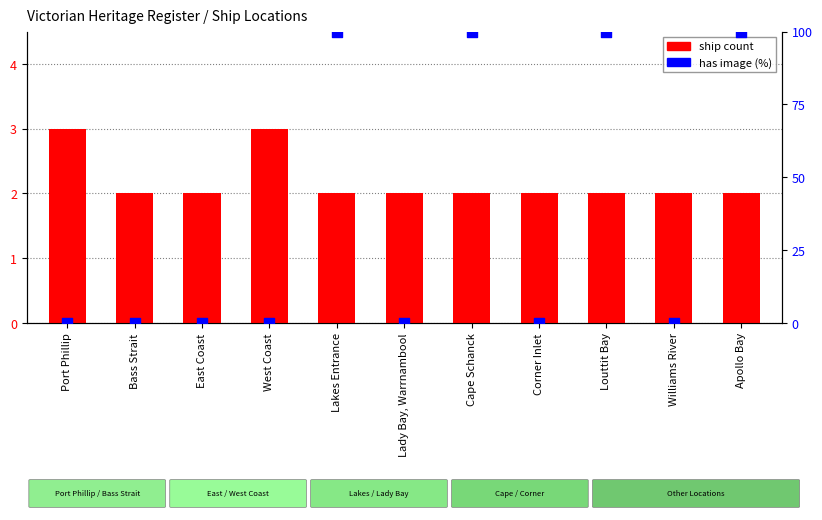

Which series has the largest Y range (max minus min)?

has image (%)